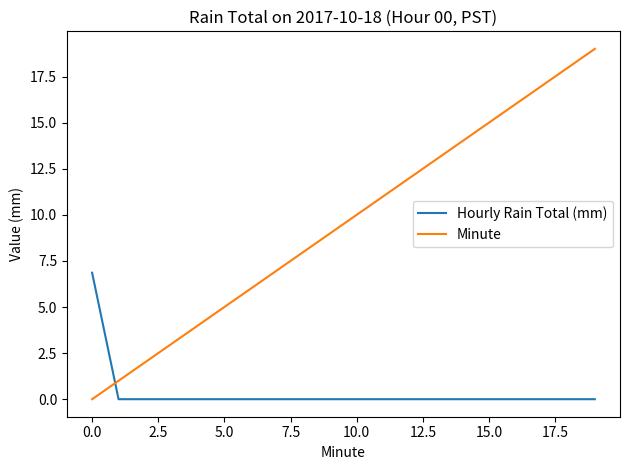

True or false: Minute and Hourly Rain Total (mm) cross at least once.

True